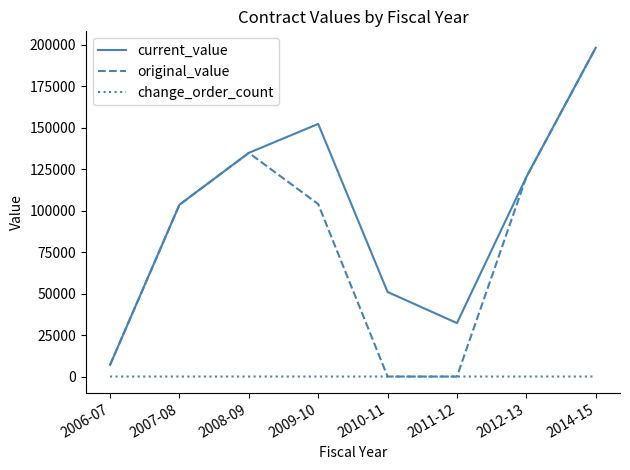

At which label does current_value reach its peak?

2014-15